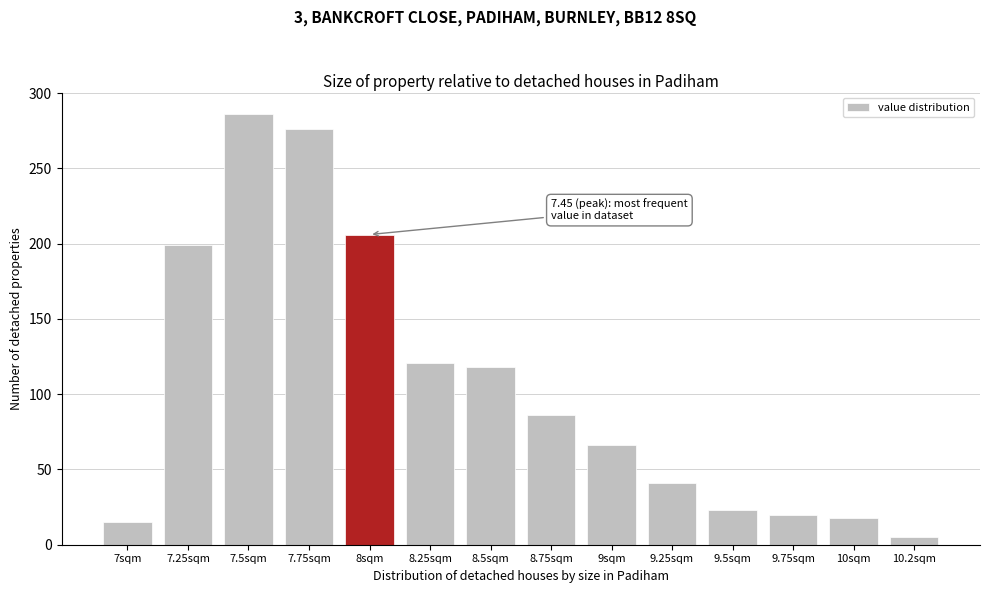

Reading right to left, transcribe all the data shown in this chart.

5	18	20	23	41	66	86	118	121	206	276	286	199	15